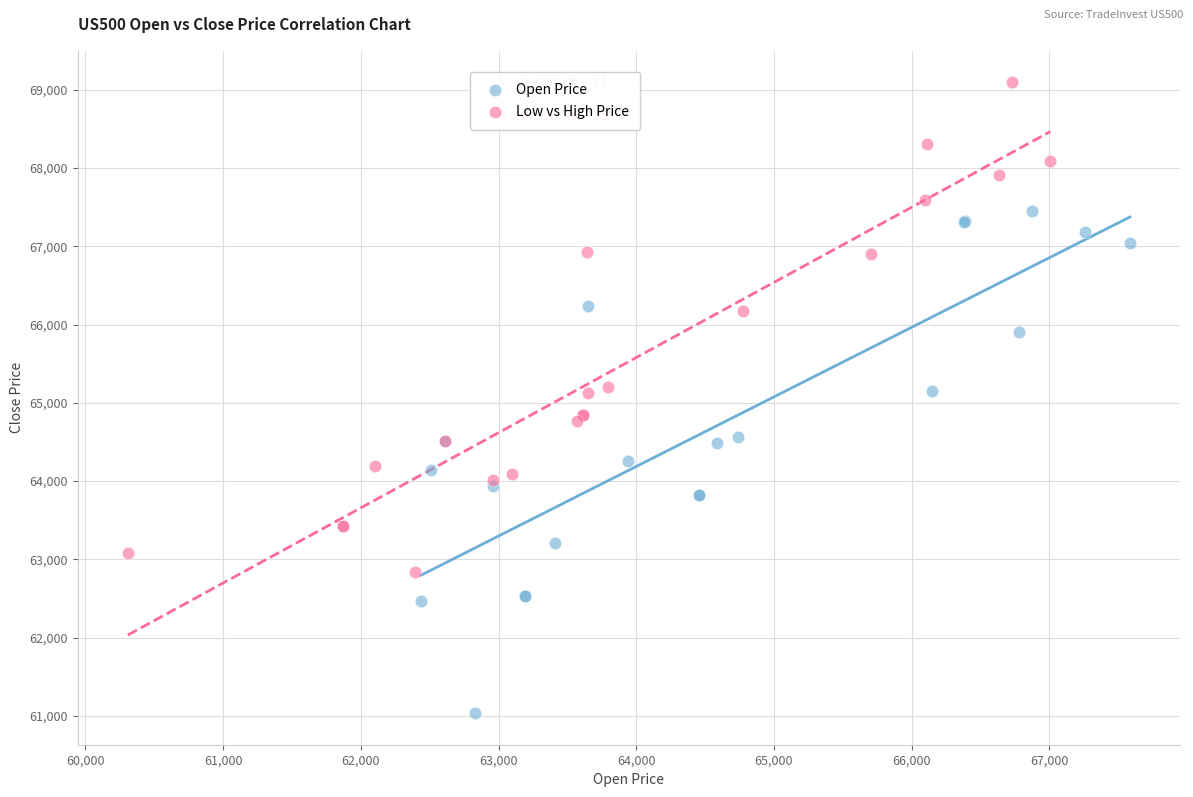

Which series reaches the minimum Y coordinate?

Open Price